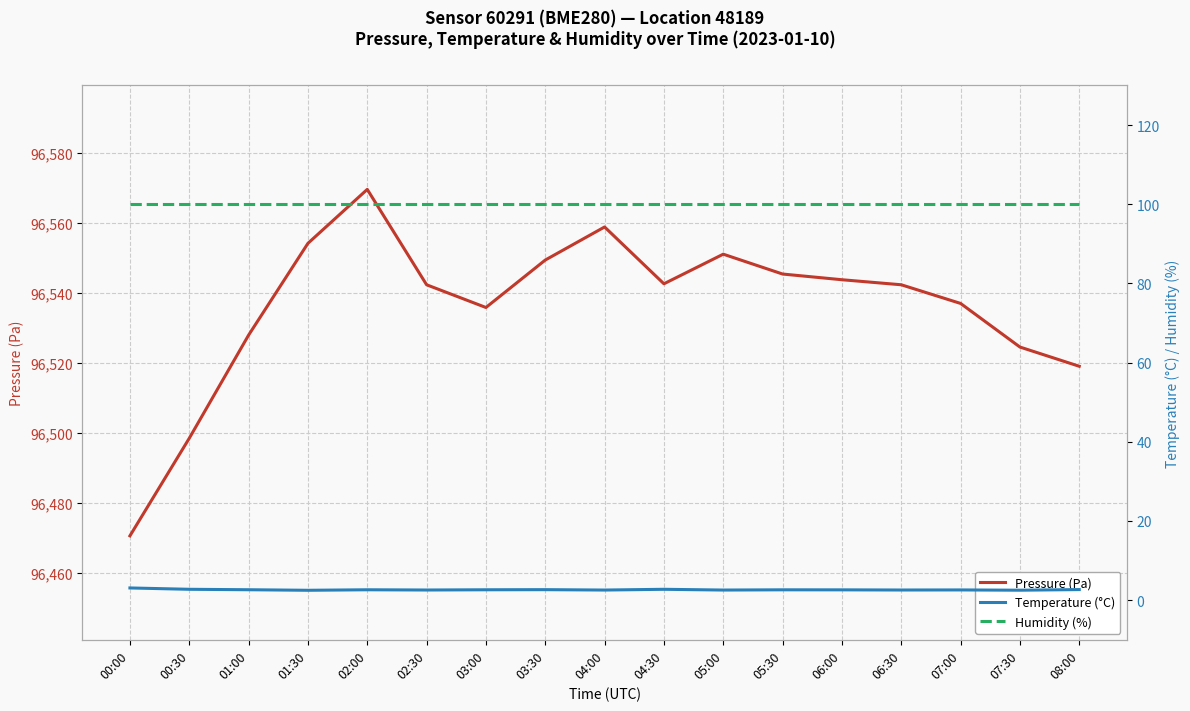

What position from the left is 06:00?

13